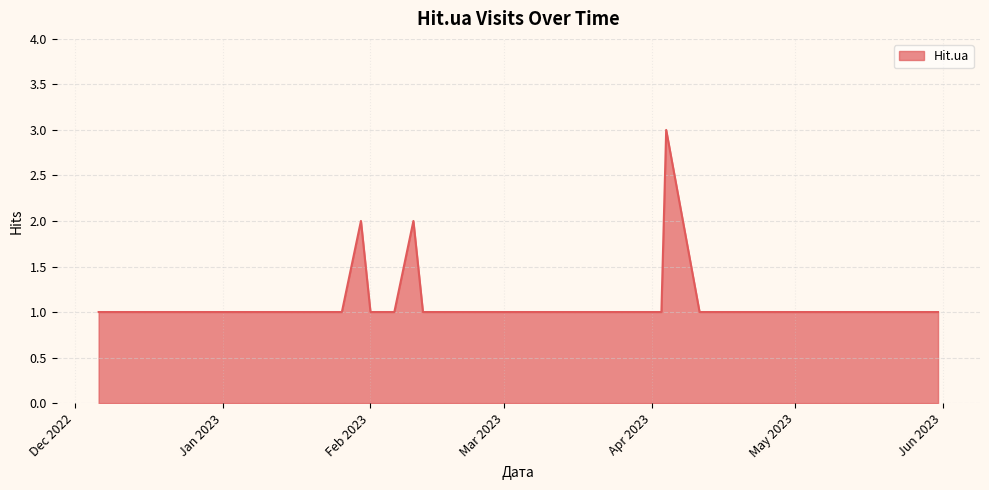

What is the greatest value displayed?

3